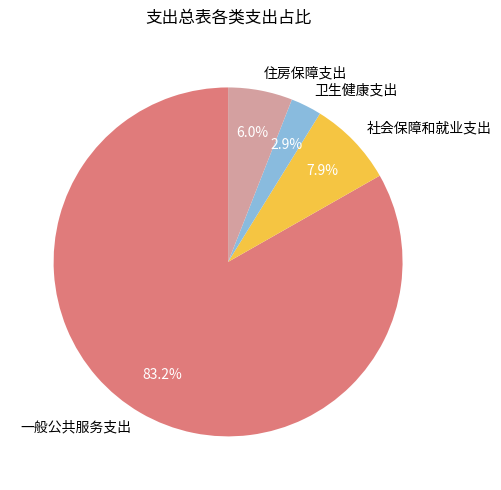

To the nearest percent, what is the difference between the 住房保障支出 and 卫生健康支出 slice percentages?

3%